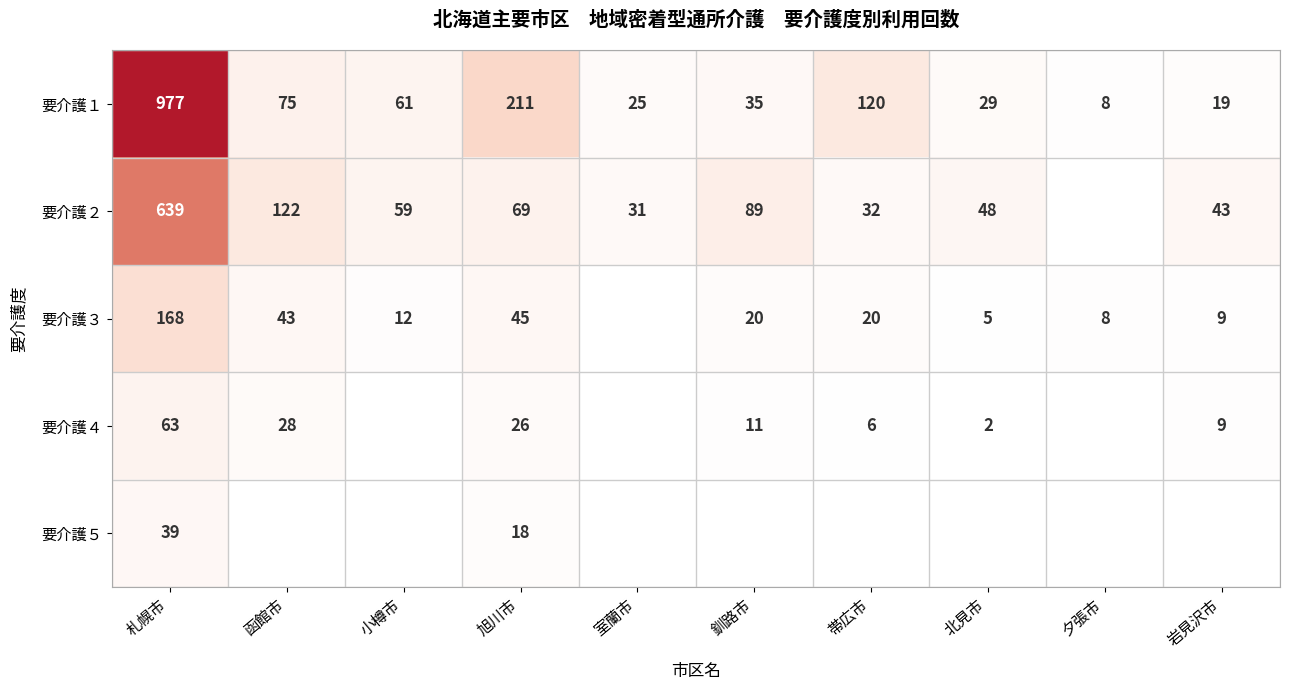

Is it true that 要介護１ equals 977 at 札幌市?

True